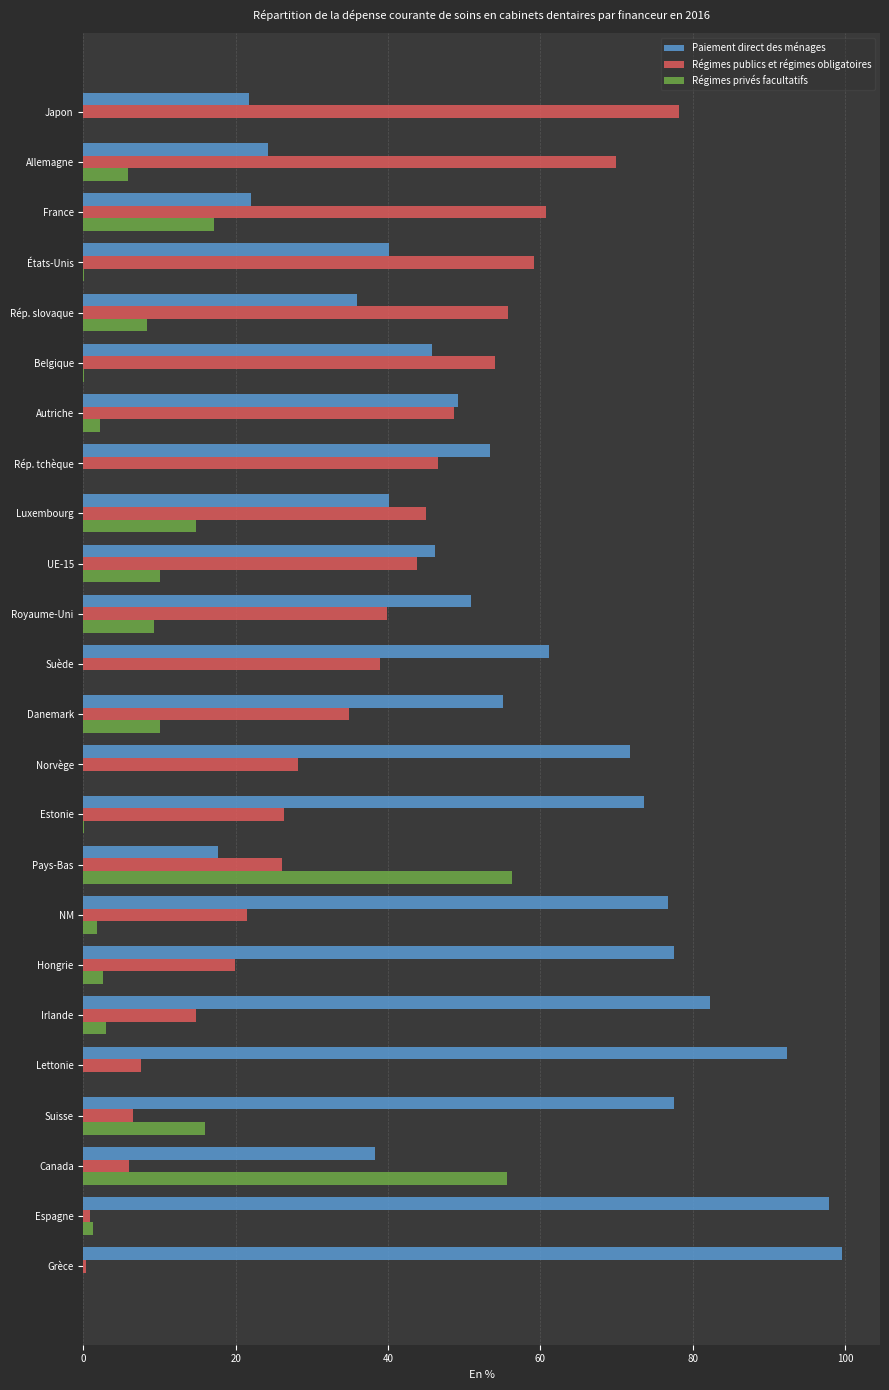

What is the maximum value for Régimes privés facultatifs?

56.3